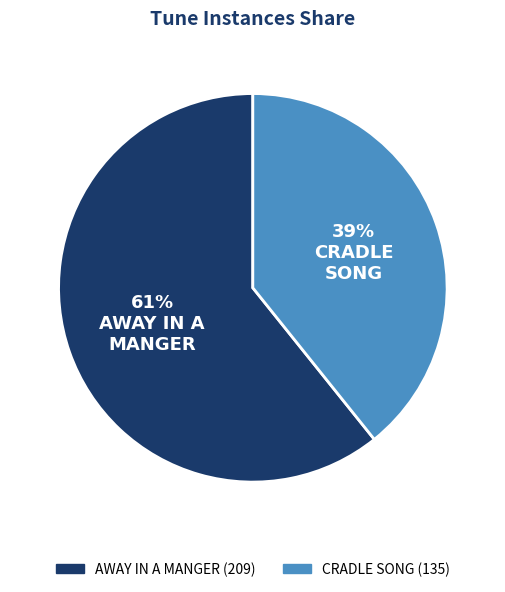

What is the majority slice?

AWAY IN A MANGER